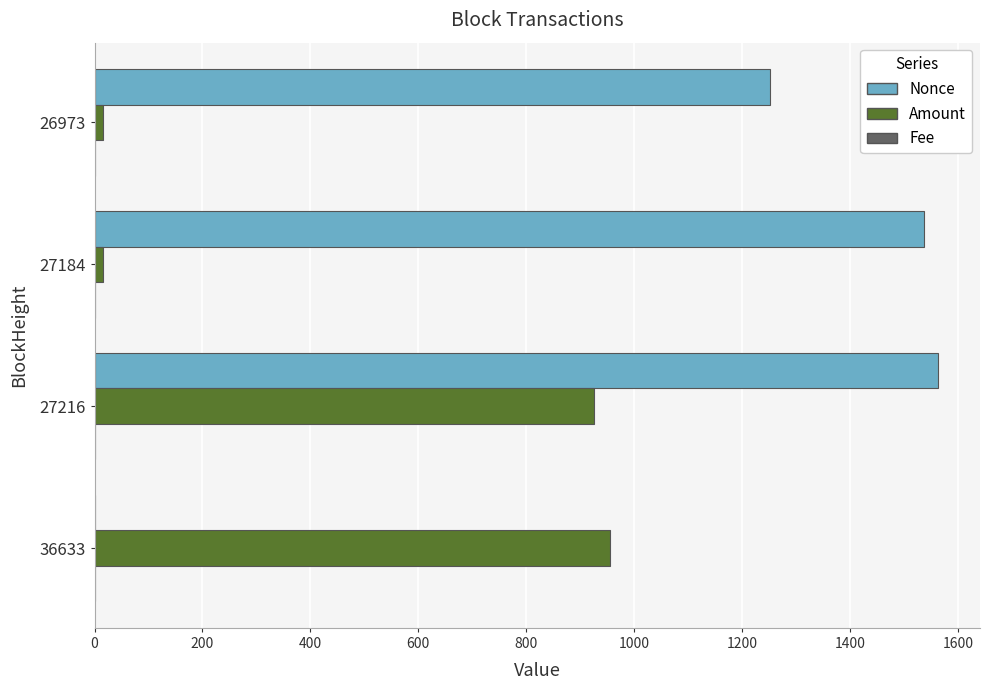

What is the sum of all Amount values?

1910.6